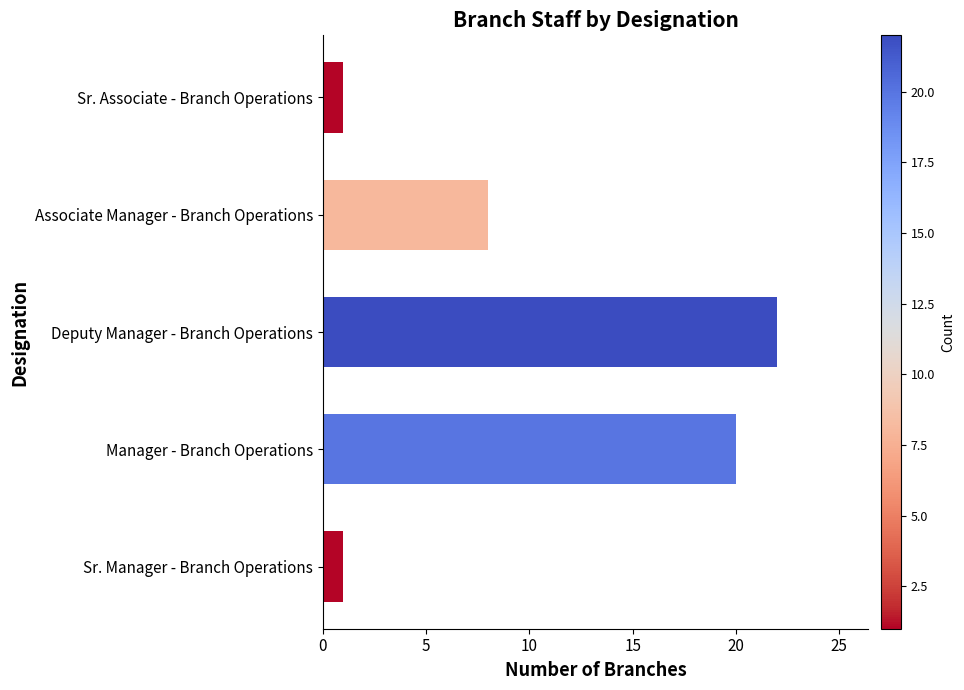

Count the number of categories in the chart.

5